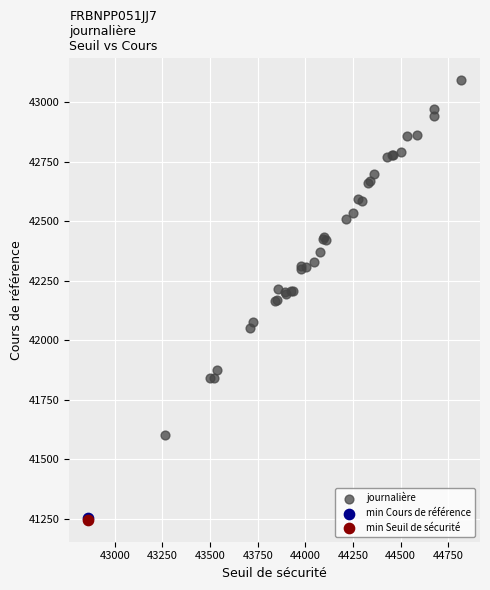

What are all the series names shown in the legend?

journalière, min Cours de référence, min Seuil de sécurité